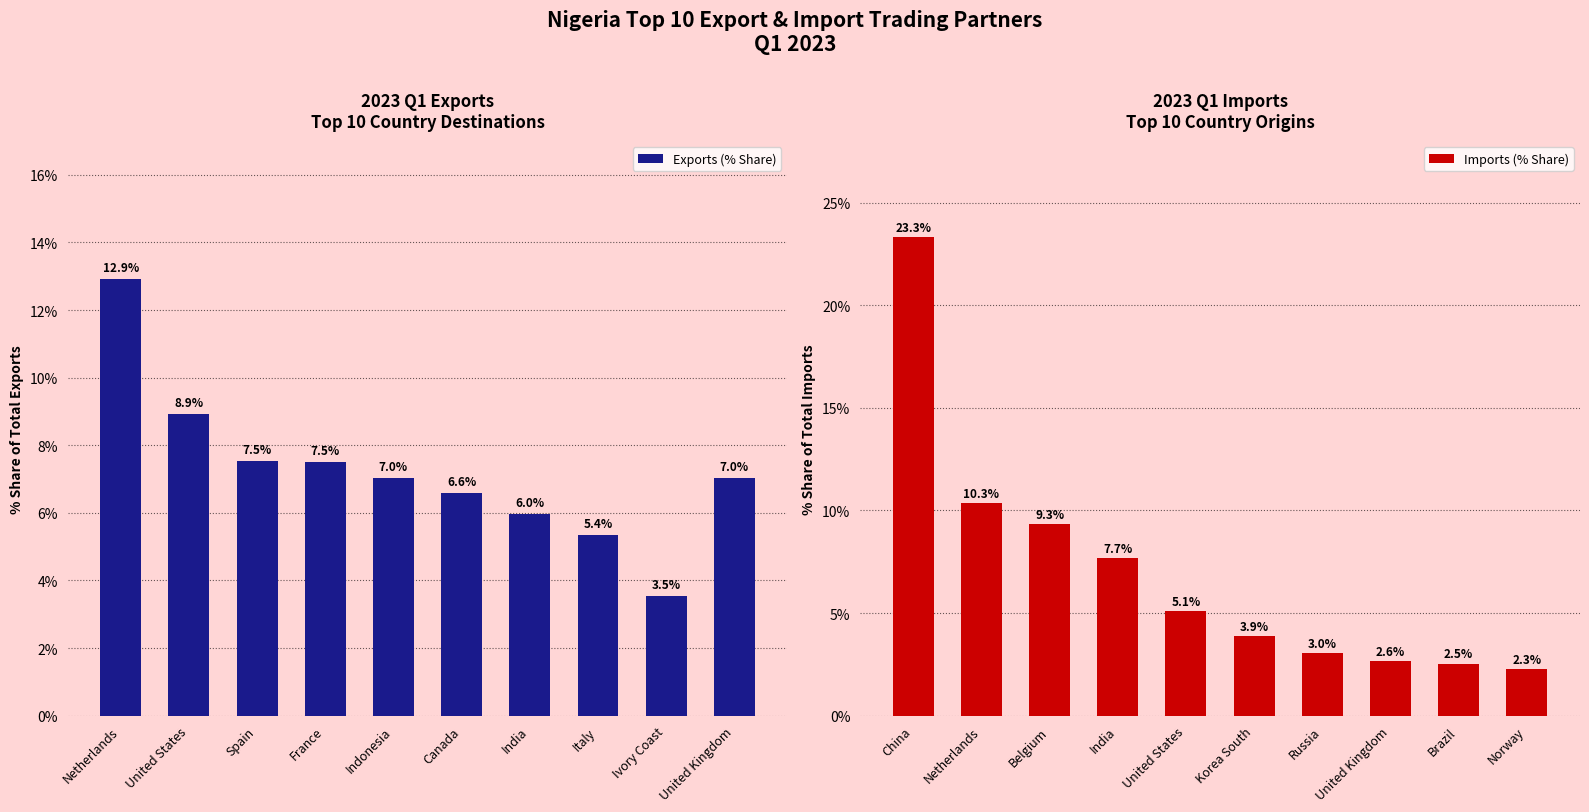

Reading left to right, extract all data points from this chart.

Exports (% Share): Netherlands=12.9	United States=8.9	Spain=7.5	France=7.5	Indonesia=7.0	Canada=6.6	India=6.0	Italy=5.4	Ivory Coast=3.5	United Kingdom=7.0
Imports (% Share): China=23.3	Netherlands=10.3	Belgium=9.3	India=7.7	United States=5.1	Korea South=3.9	Russia=3.0	United Kingdom=2.6	Brazil=2.5	Norway=2.3